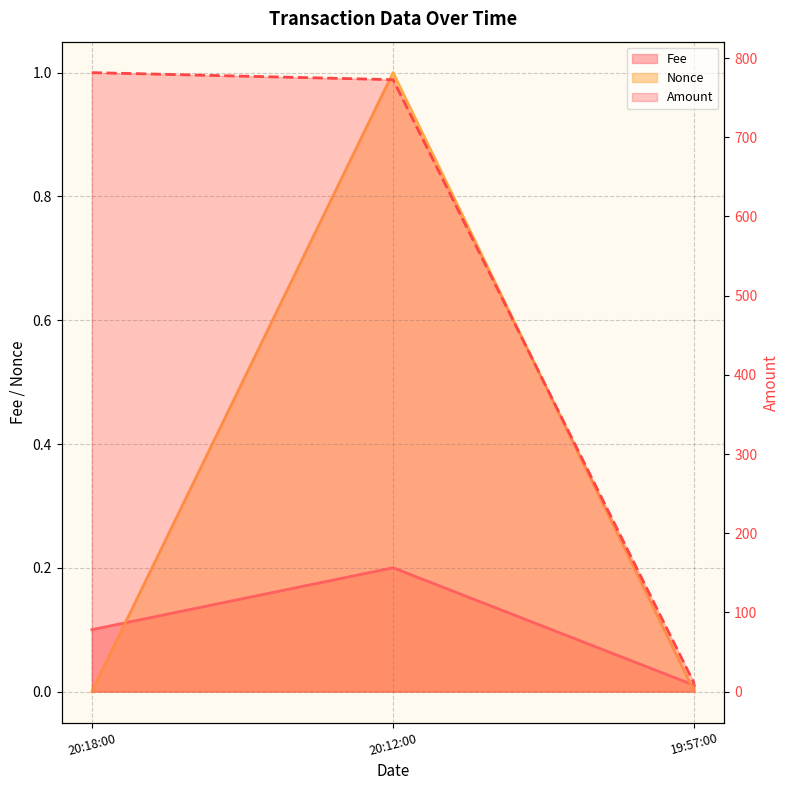

Between 19:57:00 and 20:18:00, which is larger?

20:18:00